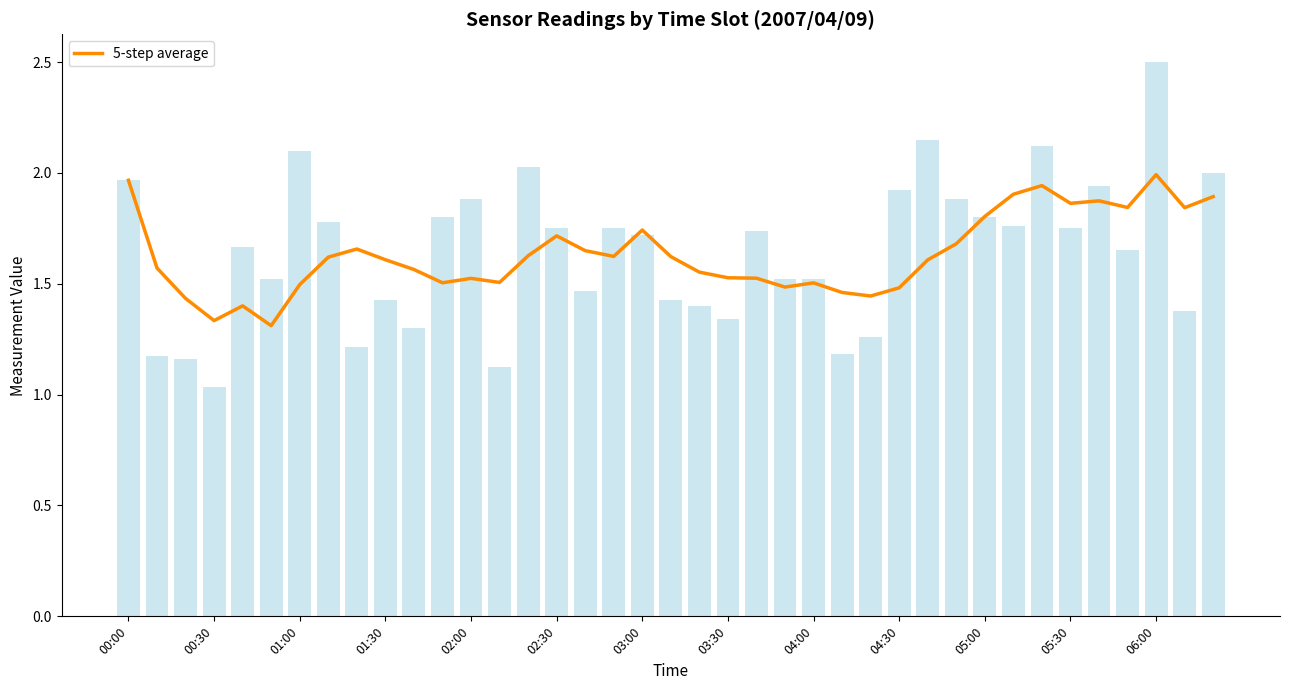

True or false: 5-step average has a value of 0.6 at 00:30.

False